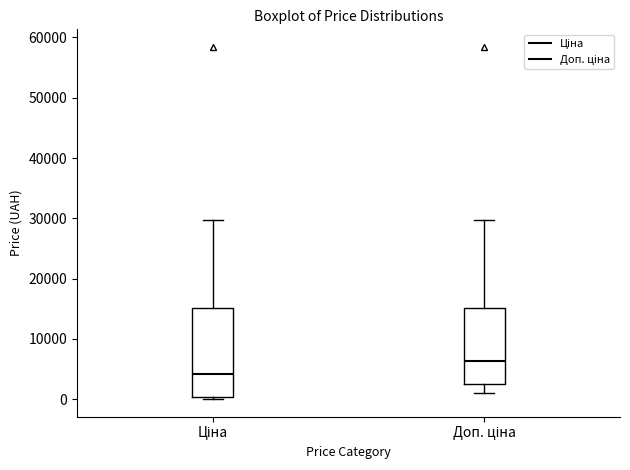

Where does the upper whisker of the box for Ціна end on the y-axis? The values are not printed on the chart, so give them approximately, as read against the axis.

30000